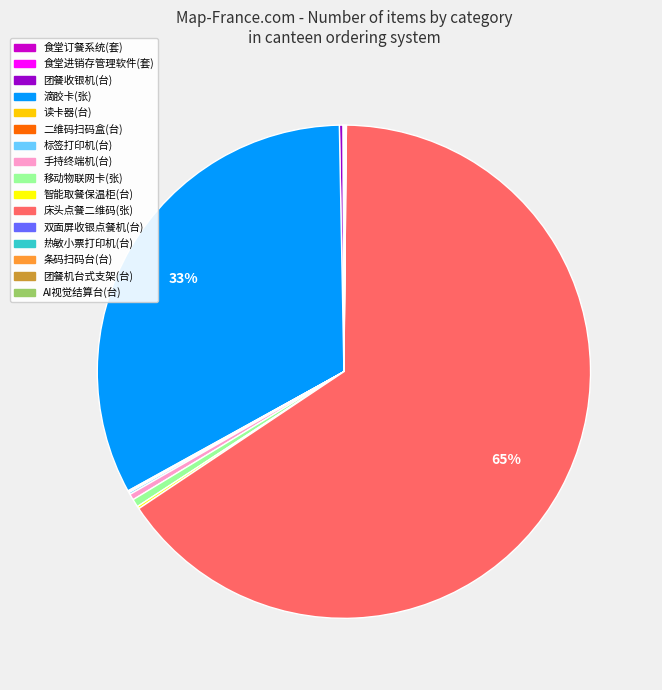

What percentage is the 滴胶卡(张) slice, to the nearest percent?

33%